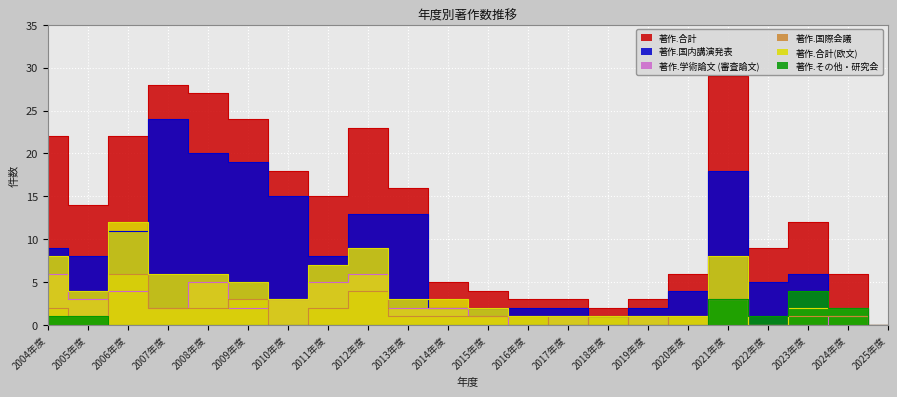

What is the label of the 8th point from the right?

2018年度